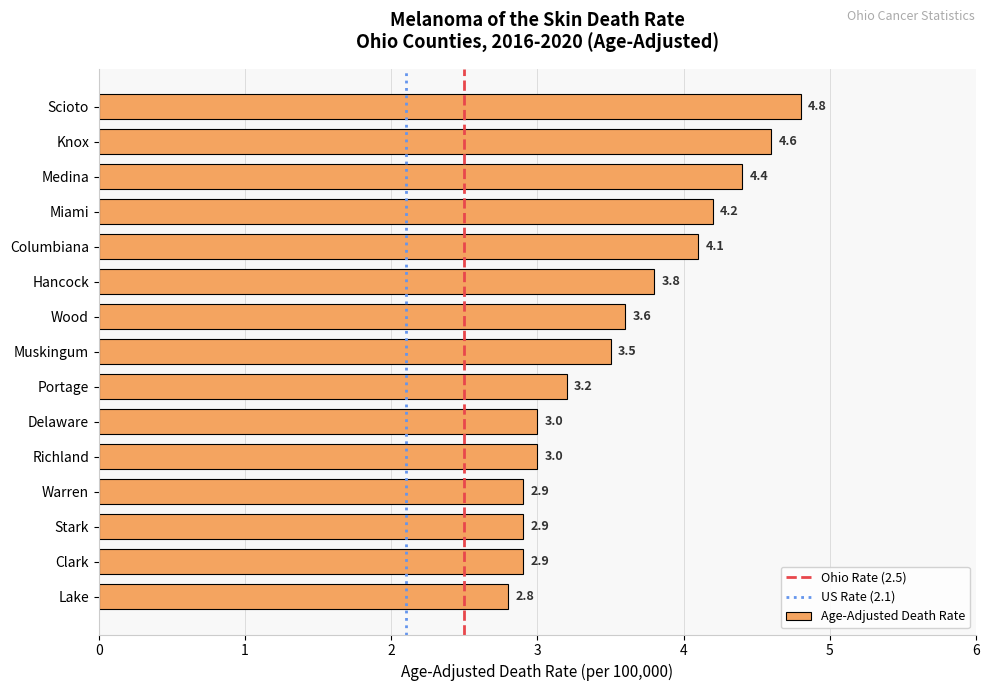

What is the greatest value displayed?

4.8